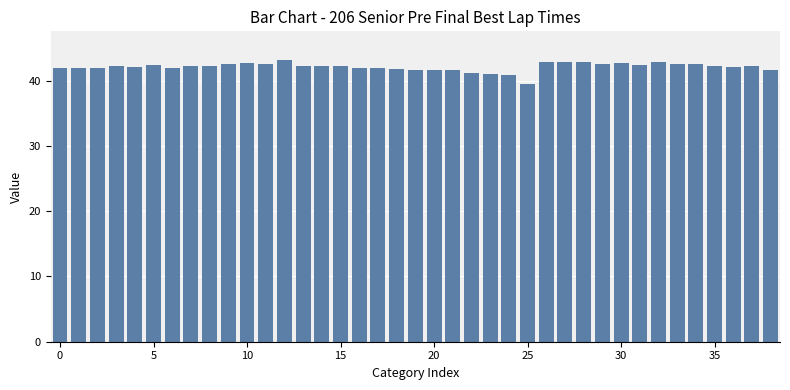

What is the difference between the maximum and minimum values?

3.7